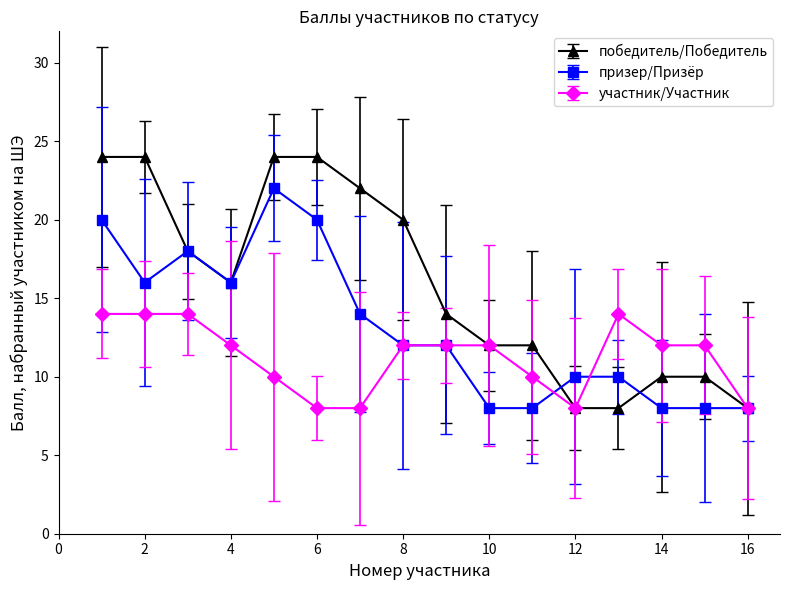

What is the sum of all призер/Призёр values?

210